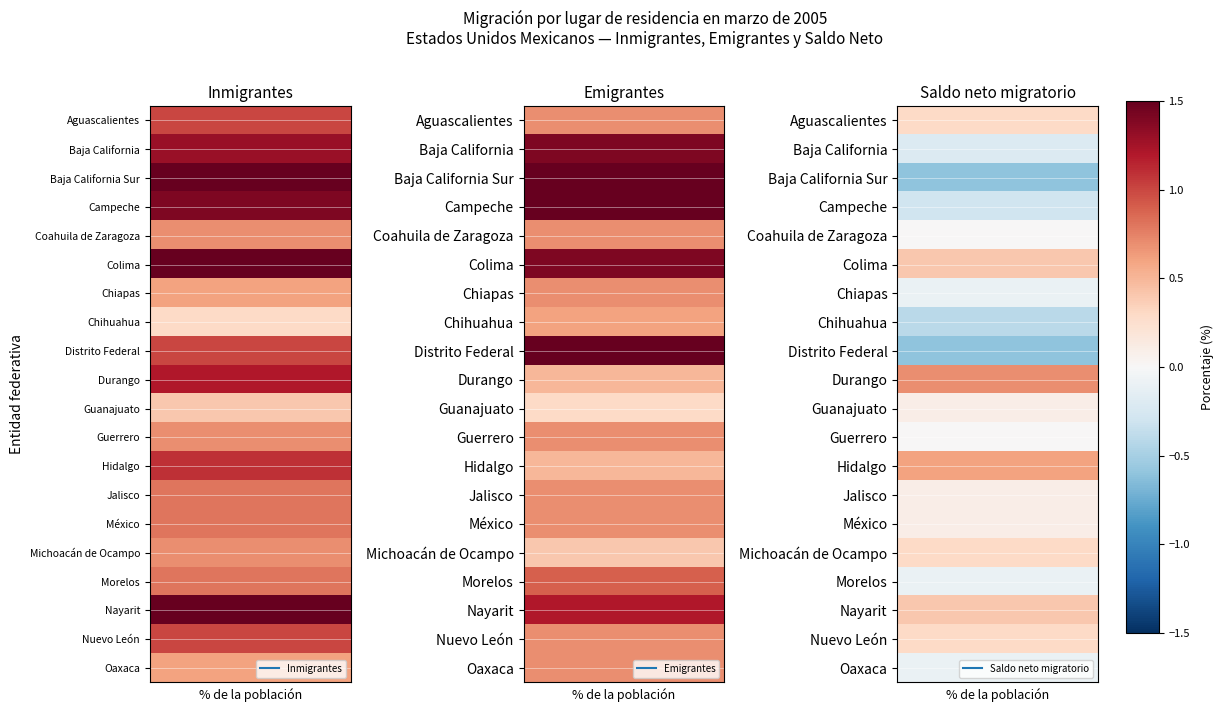

Reading left to right, transcribe all the data shown in this chart.

Aguascalientes: 1.0	0.7	0.3
Baja California: 1.3	1.4	-0.2
Baja California Sur: 1.6	2.2	-0.6
Campeche: 1.4	1.7	-0.3
Coahuila de Zaragoza: 0.7	0.7	0.0
Colima: 1.8	1.4	0.4
Chiapas: 0.6	0.7	-0.1
Chihuahua: 0.3	0.6	-0.4
Distrito Federal: 1.0	1.6	-0.6
Durango: 1.2	0.5	0.7
Guanajuato: 0.4	0.3	0.1
Guerrero: 0.7	0.7	0.0
Hidalgo: 1.1	0.5	0.6
Jalisco: 0.8	0.7	0.1
México: 0.8	0.7	0.1
Michoacán de Ocampo: 0.7	0.4	0.3
Morelos: 0.8	0.9	-0.1
Nayarit: 1.6	1.2	0.4
Nuevo León: 1.0	0.7	0.3
Oaxaca: 0.6	0.7	-0.1